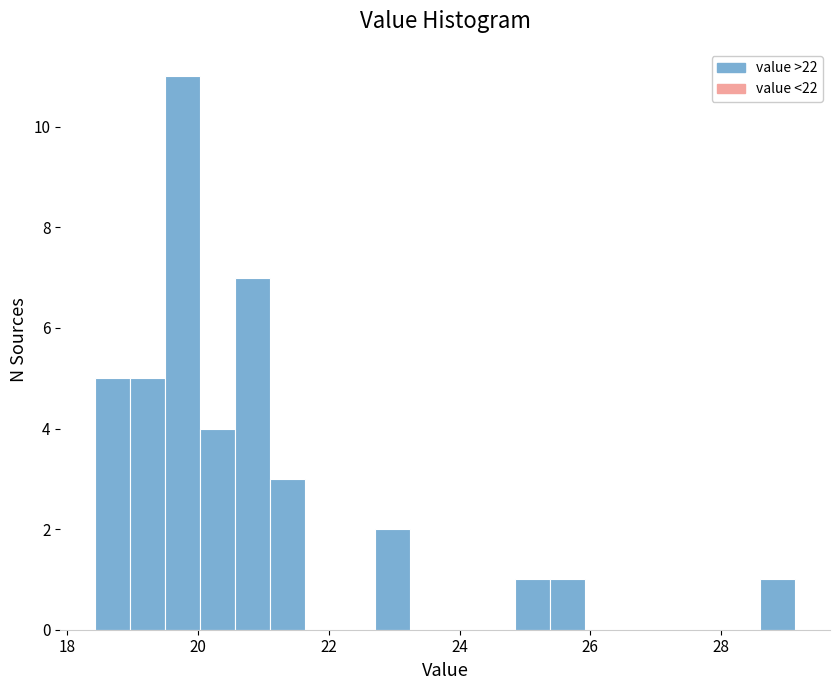

Read against the x-axis, roughly where is the centre of the tallest bar?

19.8